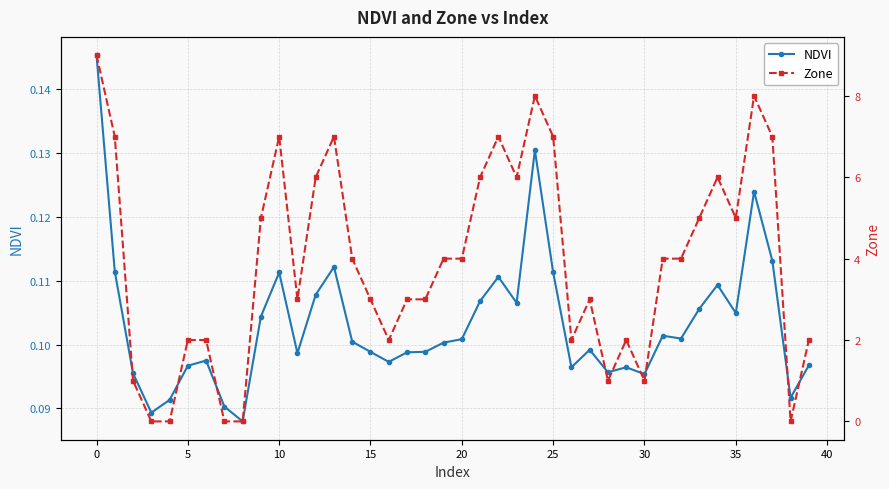

True or false: NDVI has more than 0 points higher than both neighbors.

True